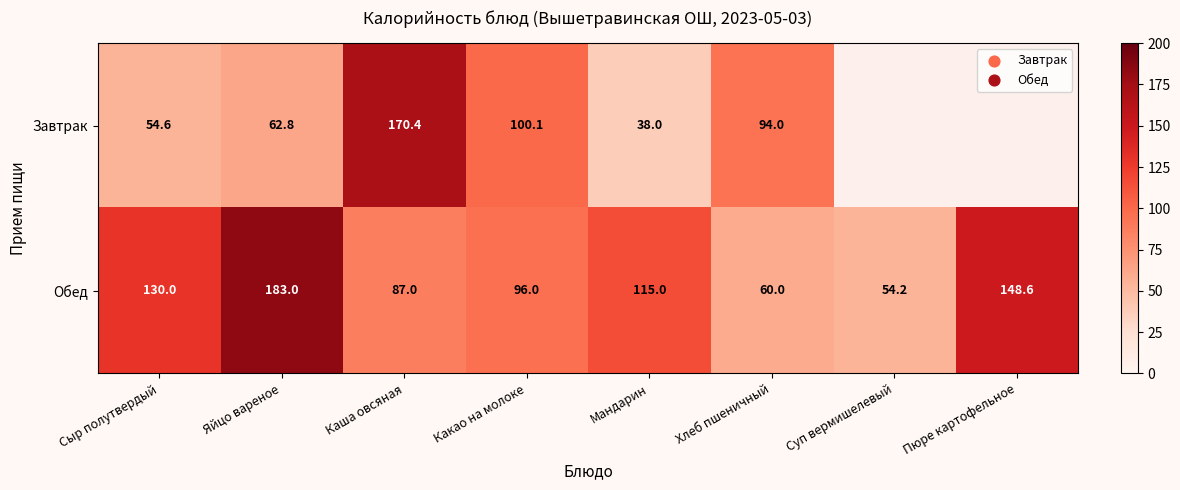

At how many categories does at least one series exceed 86?

7